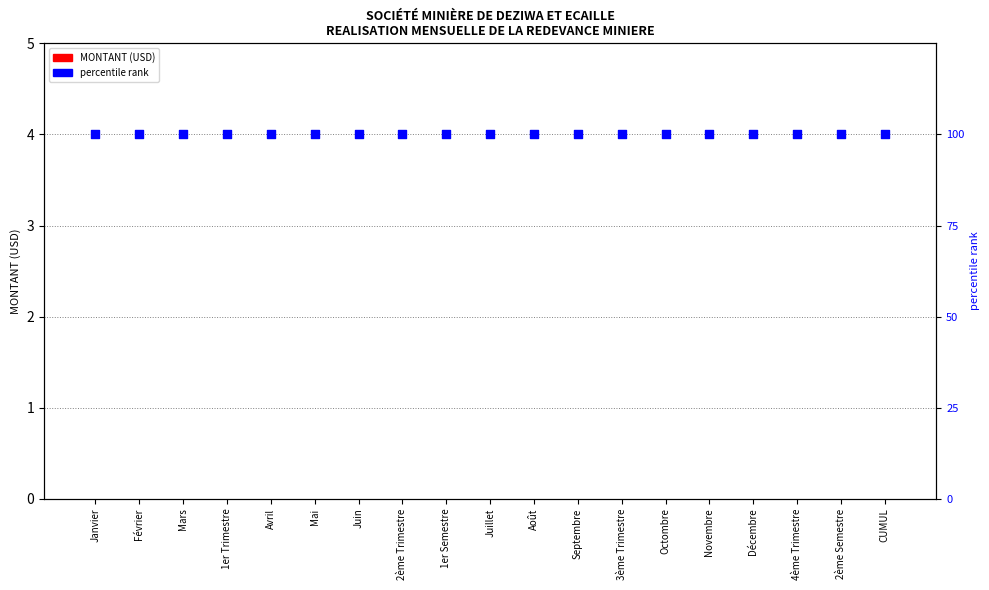

What are all the series names shown in the legend?

MONTANT (USD), percentile rank